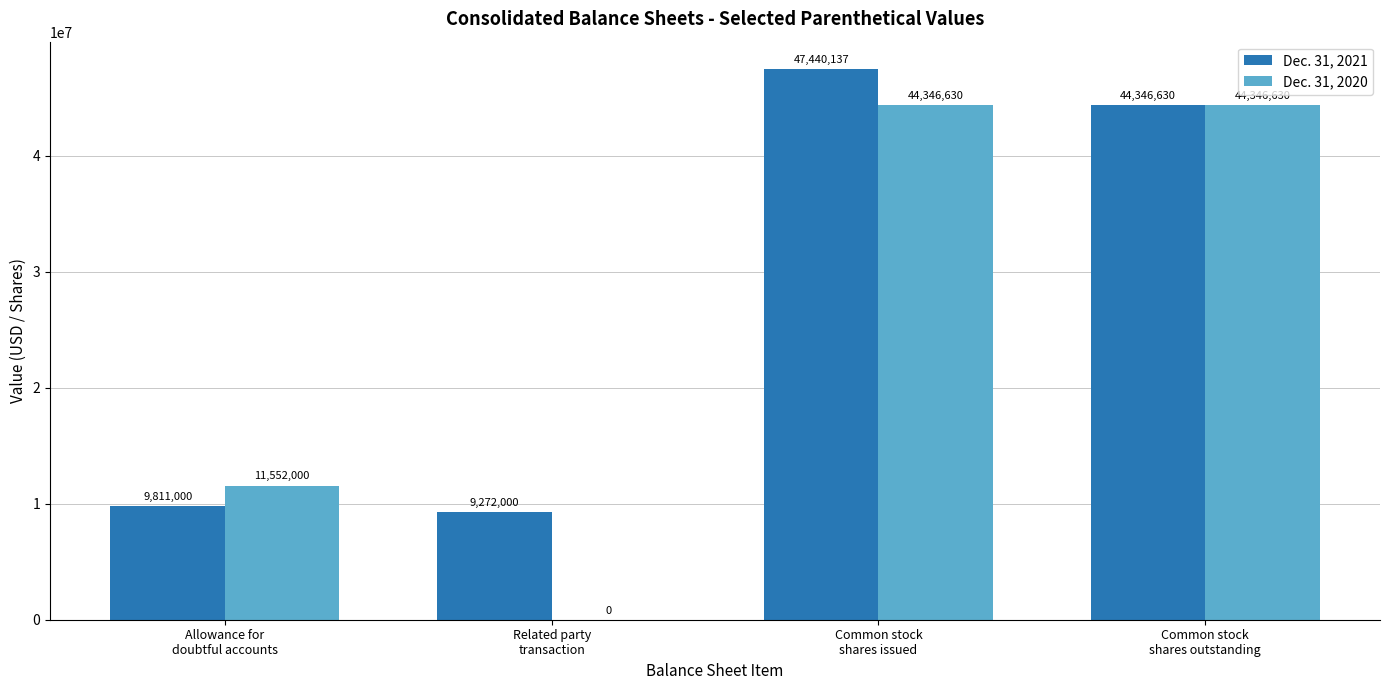

Which series has the largest total across all categories?

Dec. 31, 2021